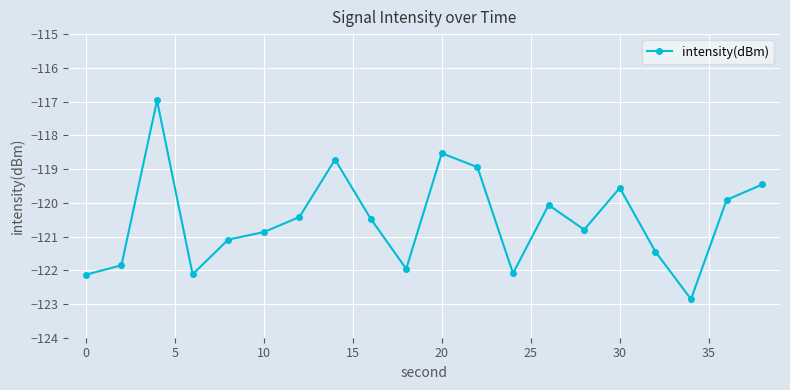

How many interior local peaks (higher than both neighbors) does the data have?

5